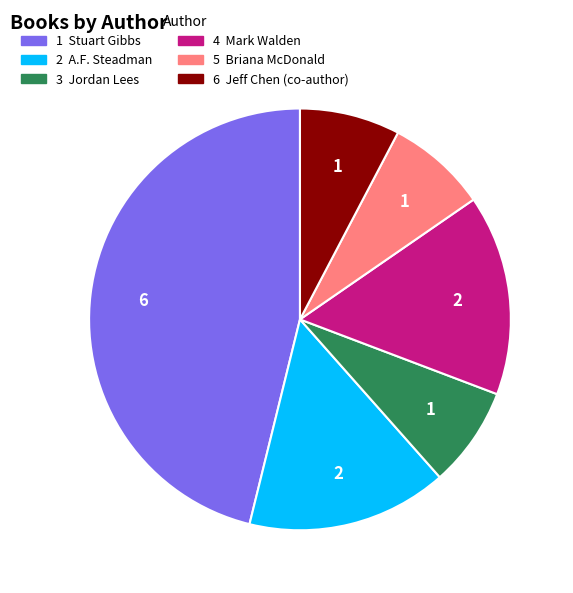

Is there a majority slice in this chart?

No